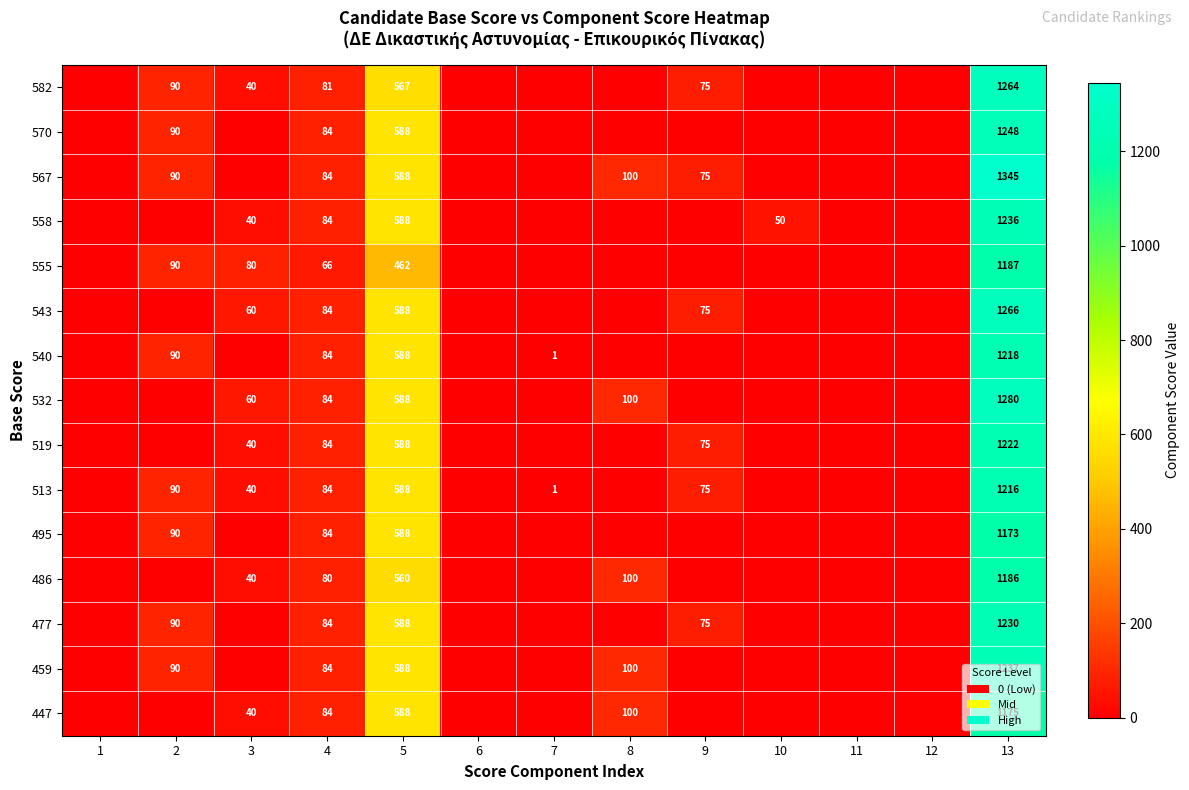

The 477 series shows 114 at 9. True or false?

False